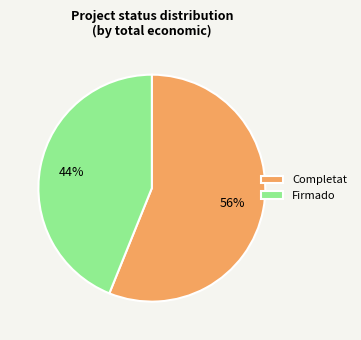

Count the number of slices in the pie.

2